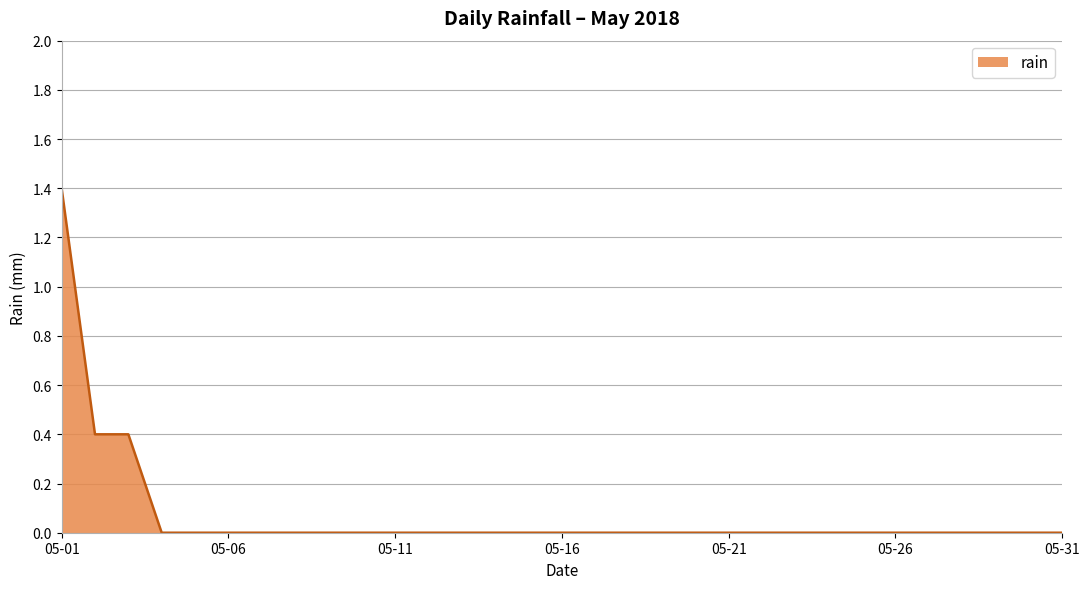

What is the maximum value shown in the chart?

1.4